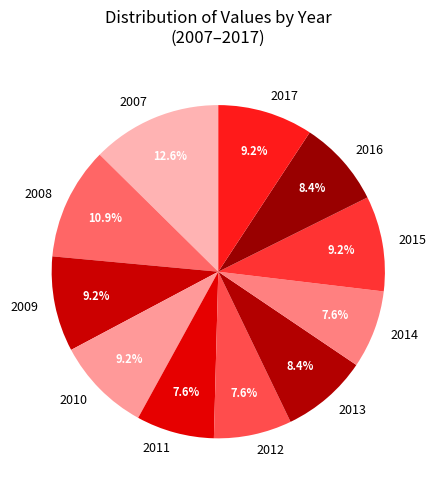

To the nearest percent, what percentage of the pie is 2013?

8%